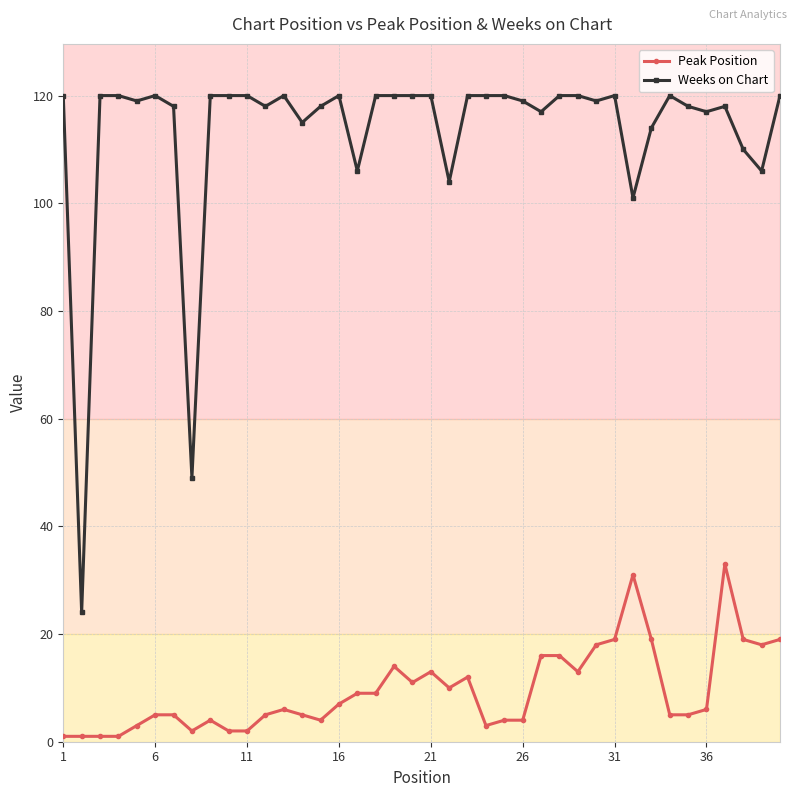

What is the greatest value displayed?

120